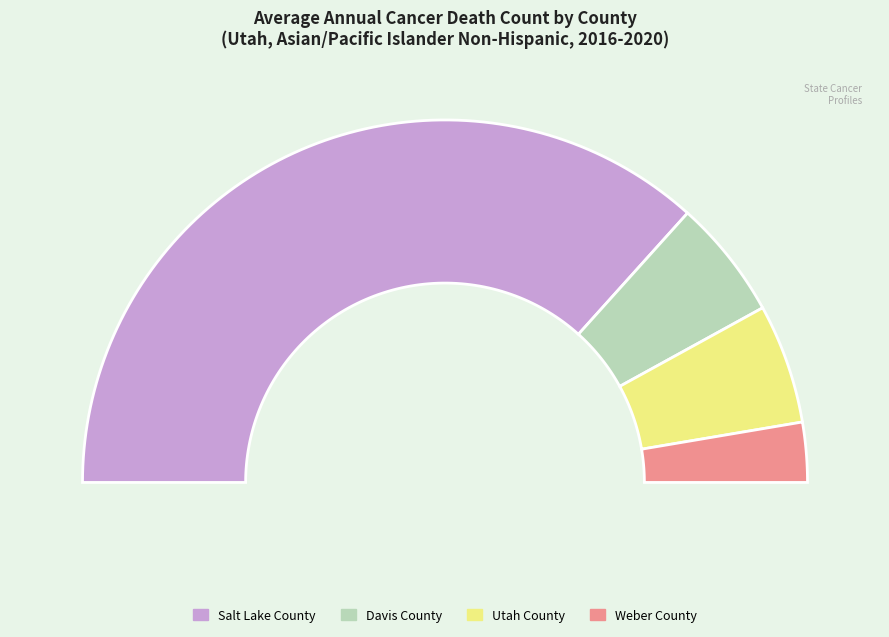

To the nearest percent, what portion does Utah County represent?

11%